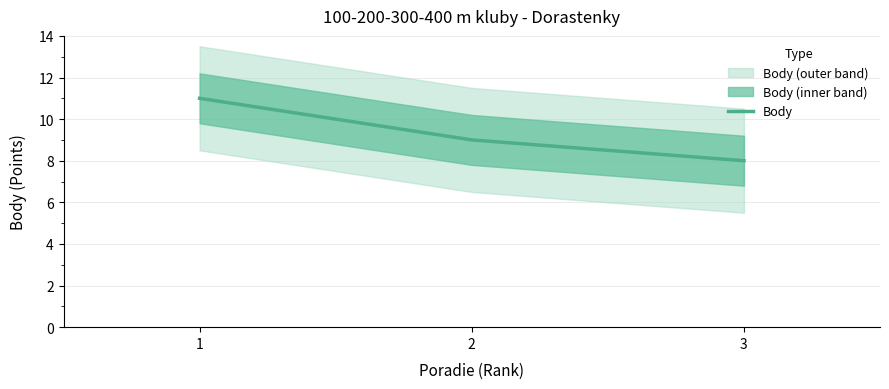

Which category has the lowest value across all series?

3